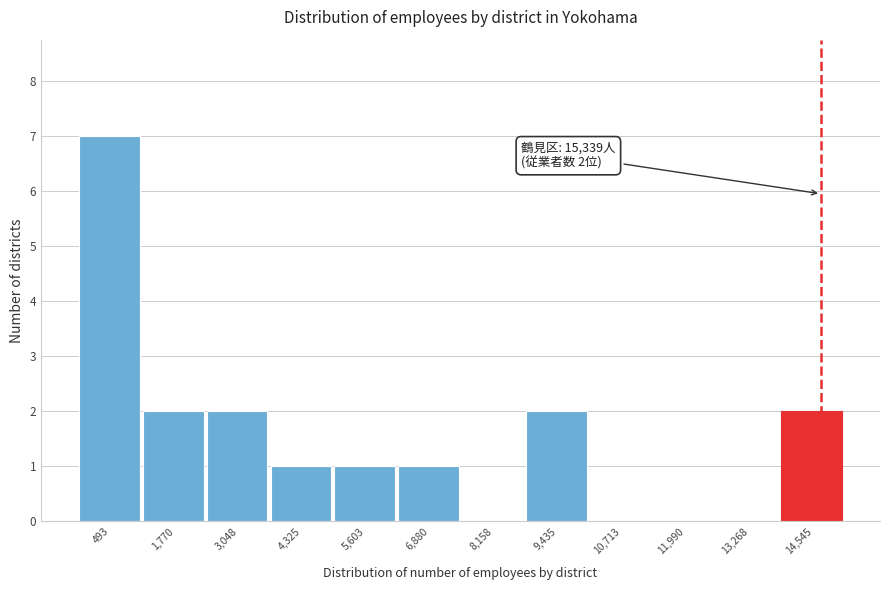

Reading left to right, extract all data points from this chart.

493=7	1,770=2	3,048=2	4,325=1	5,603=1	6,880=1	8,158=0	9,435=2	10,713=0	11,990=0	13,268=0	14,545=2